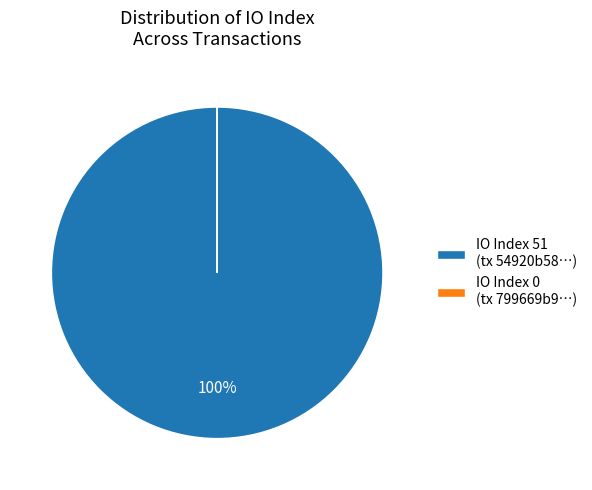

What is the largest slice in the pie chart?

IO Index 51 (tx 54920b58…)